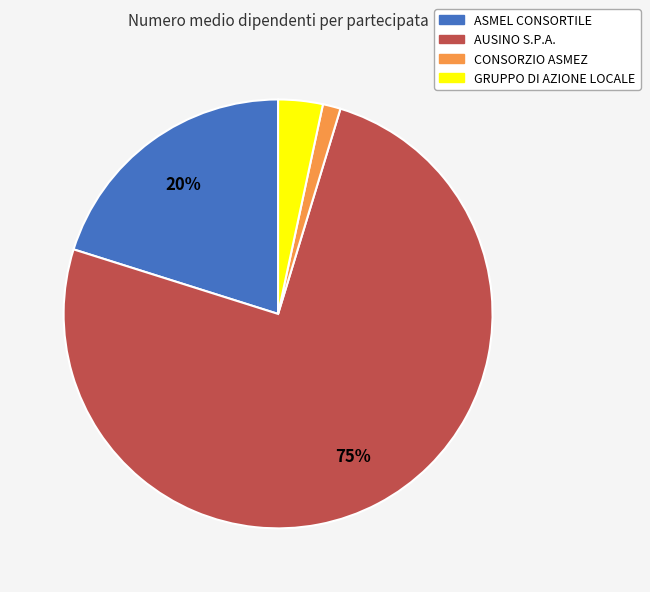

Does GRUPPO DI AZIONE LOCALE account for over 50% of the chart?

No